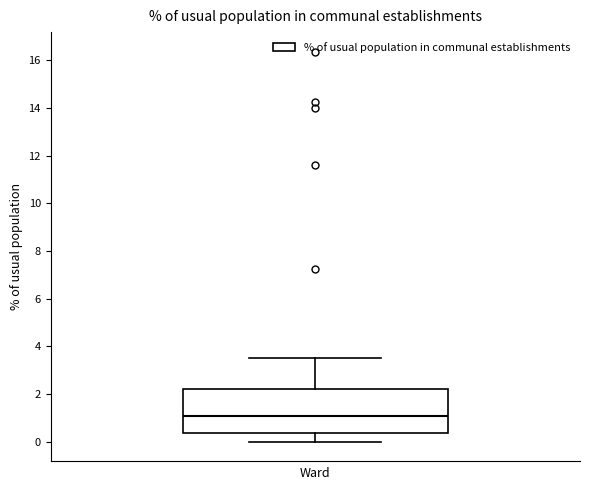

Read this box plot against the y-axis: the position of the median line, the range covered by the box, and the ends of both whiskers. The values are not printed on the chart, so give them approximately, as read against the axis.

median 1.0, box 0.4 to 2.2, whiskers 0.0 to 3.6